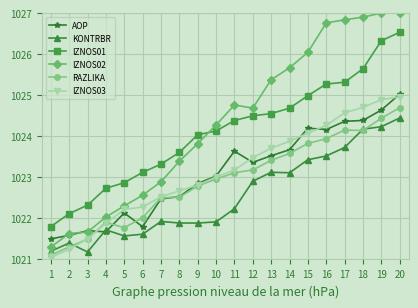

How many distinct data groups are displayed?

6